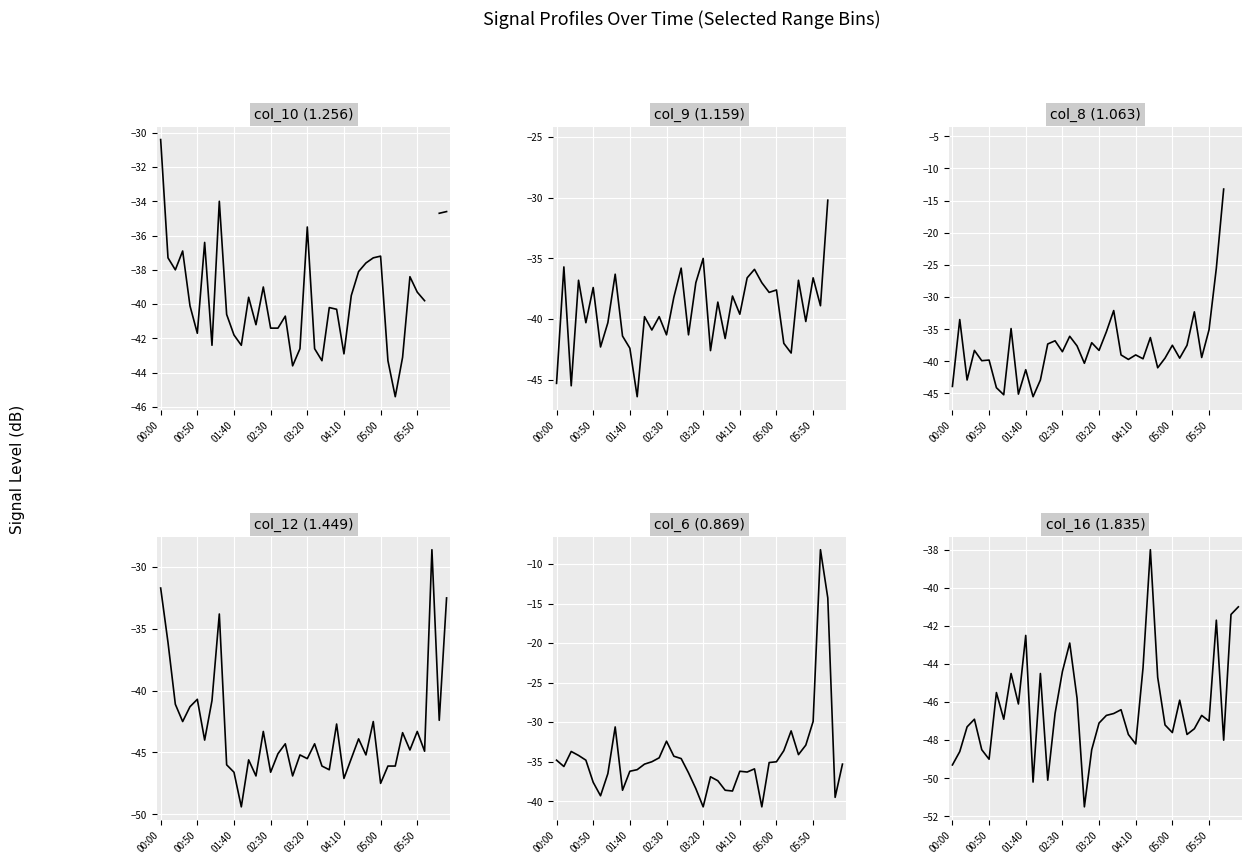

What is the minimum value shown in the chart?

-51.5